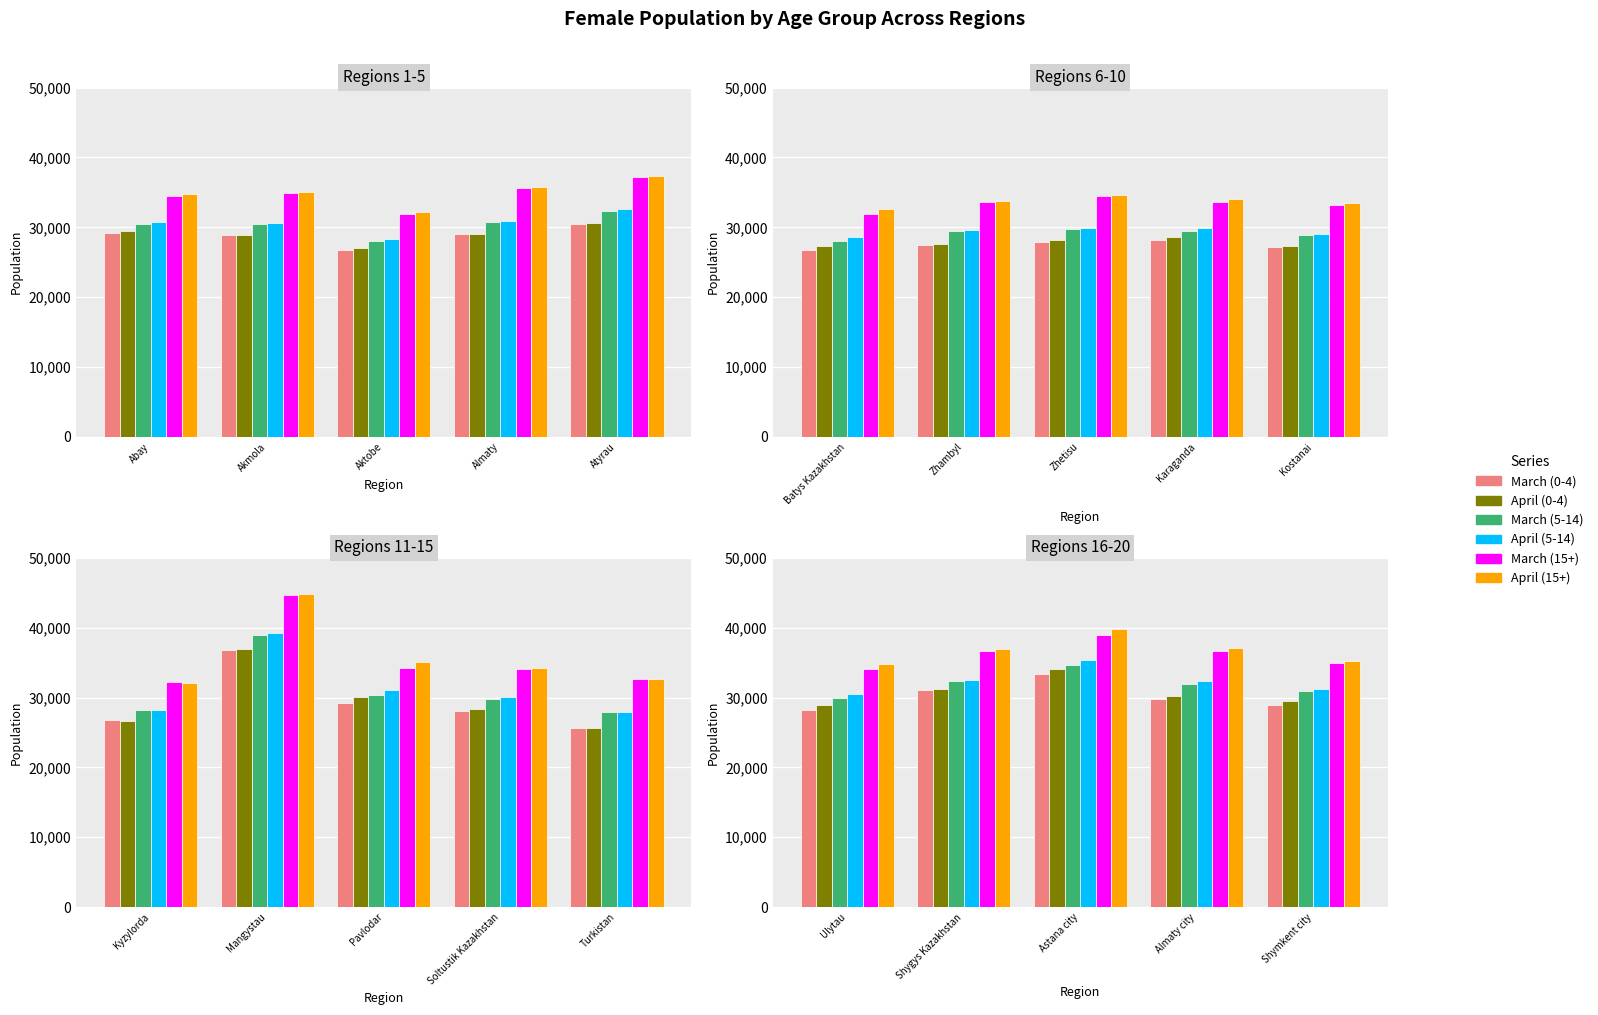

What is the spread (max minus min) of values at Shygys Kazakhstan?

5852